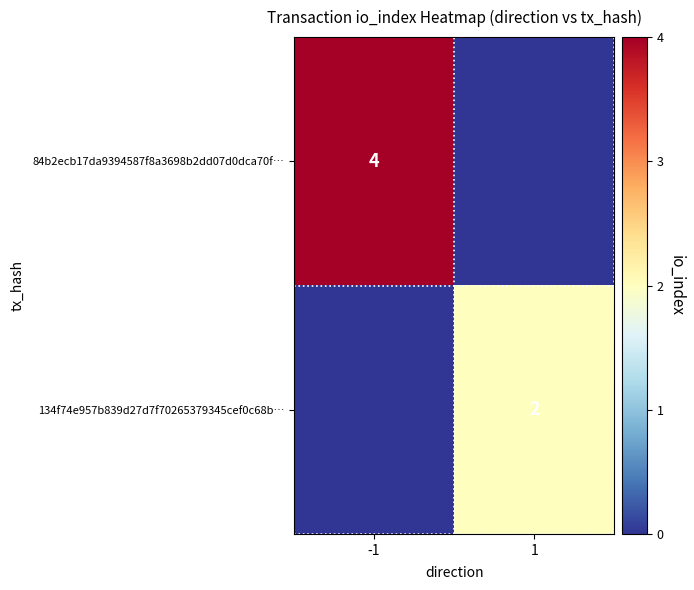

True or false: 84b2ecb17da9394587f8a3698b2dd07d0dca70f… has a value of 4 at -1.

True